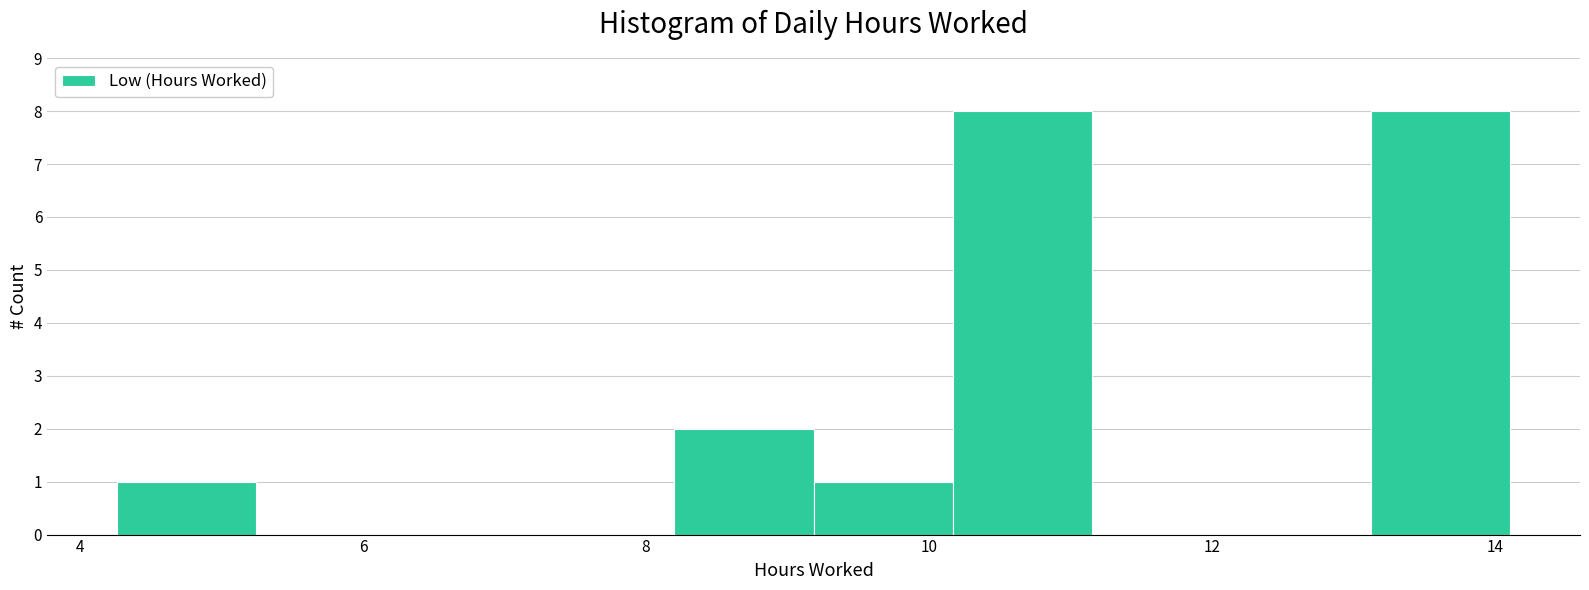

Reading left to right, list every bar in this chart as the range it spans on the x-axis followed by its height. Neither the bar edges nor the heights are printed on the chart, so give them approximately, as read against the axes.

4.2 to 5.2: 1
5.2 to 6.2: 0
6.2 to 7.2: 0
7.2 to 8.2: 0
8.2 to 9.2: 2
9.2 to 10.2: 1
10.2 to 11.2: 8
11.2 to 12.2: 0
12.2 to 13.2: 0
13.2 to 14.2: 8